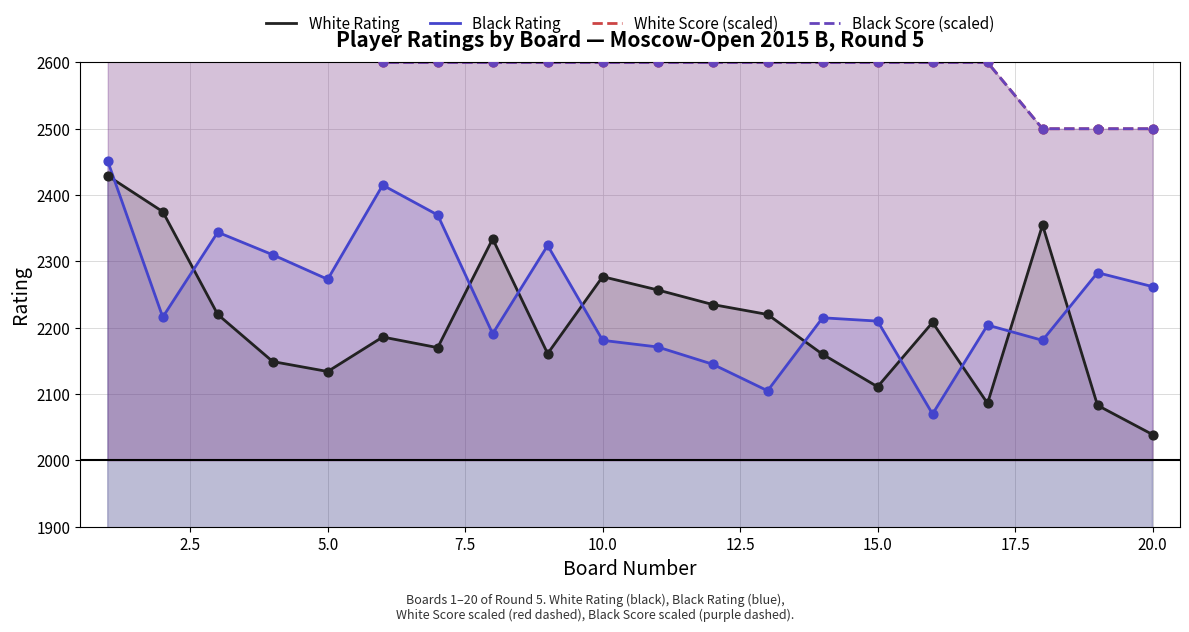

Which series reaches the maximum Y coordinate?

Black Score (scaled)